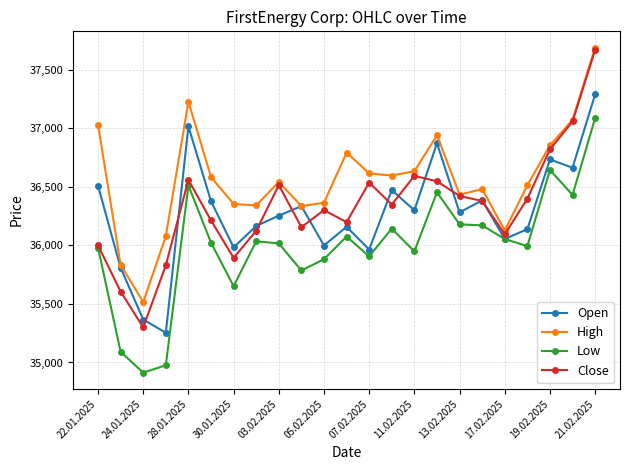

Which series has the largest total across all categories?

High